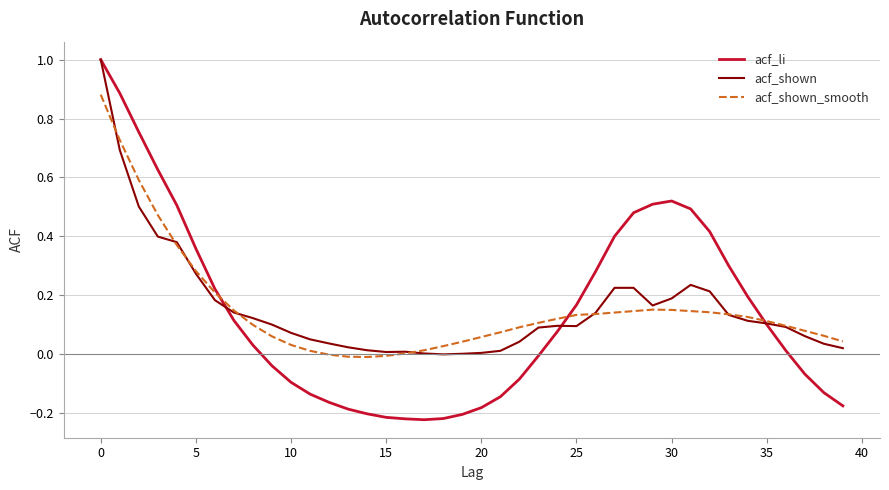

Which series has the largest range (max minus min)?

acf_li